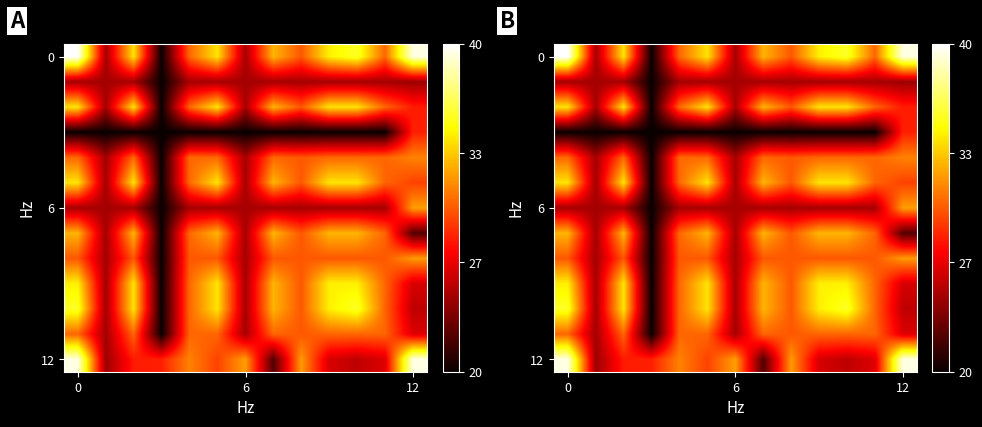

What is the total value across all series at 12?

107.9